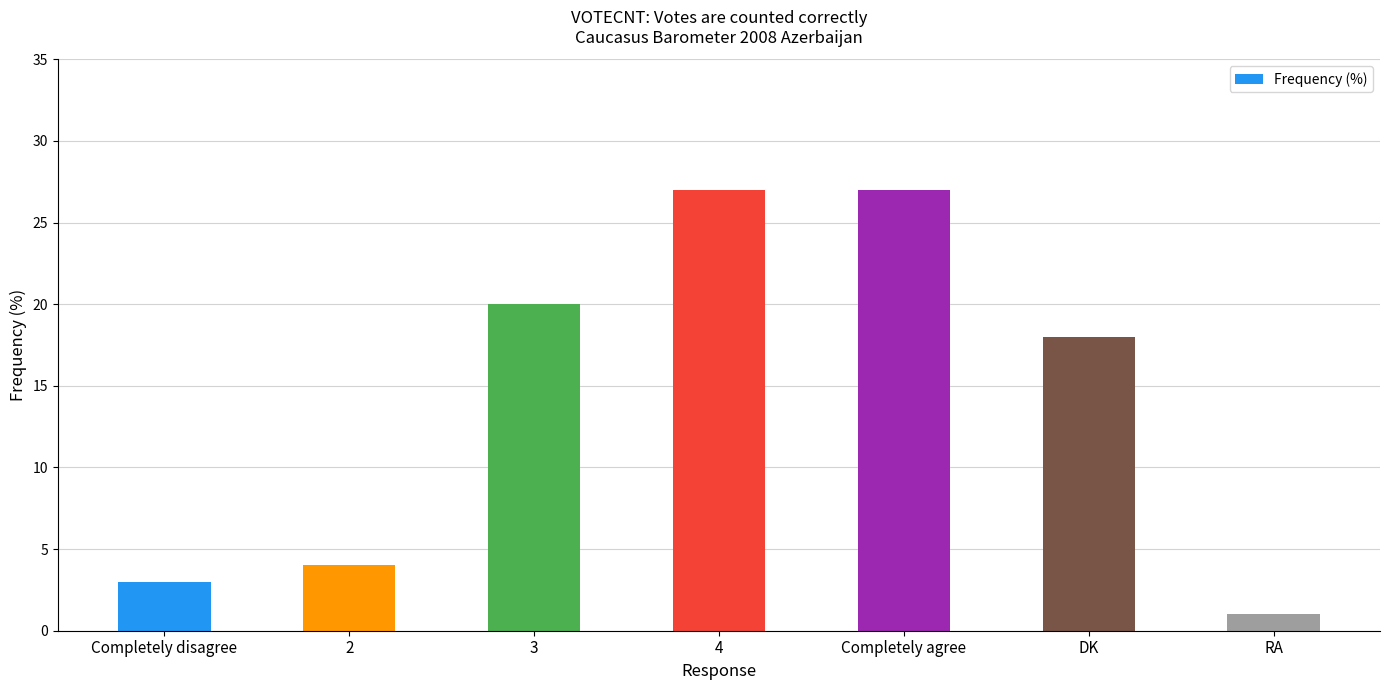

Which category has the lowest value across all series?

RA